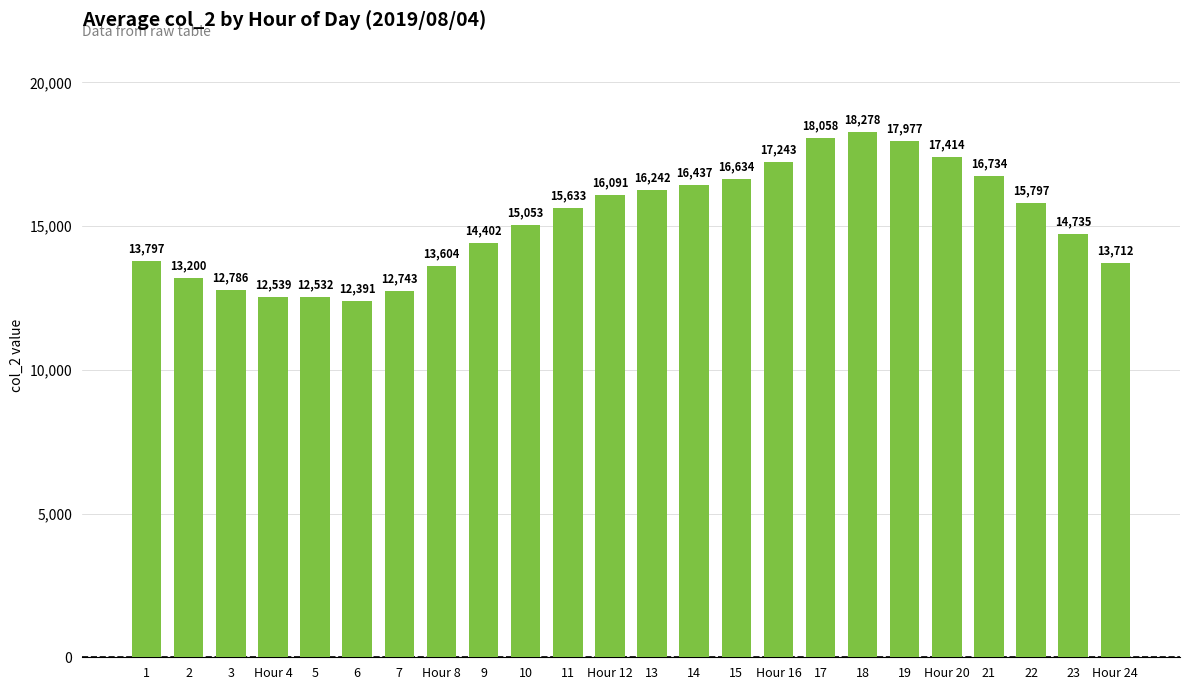

What is the ratio of the value at 10 to the value at Hour 4?

1.2